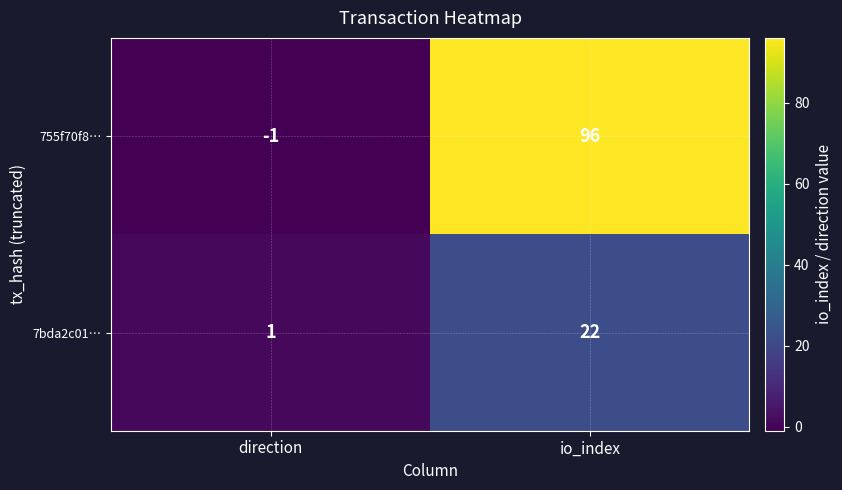

Reading left to right, extract all data points from this chart.

755f70f8…: direction=-1	io_index=96
7bda2c01…: direction=1	io_index=22